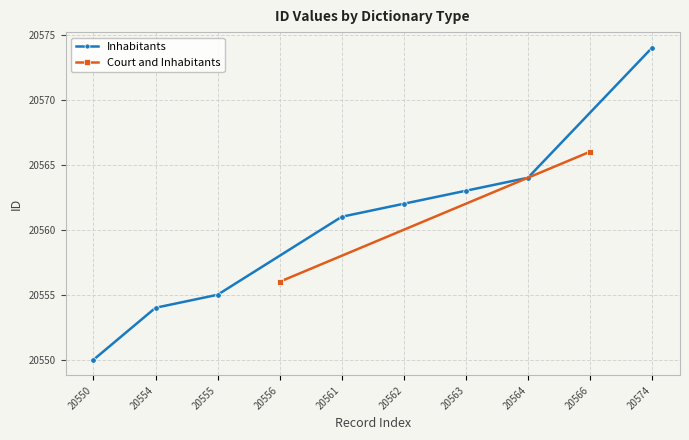

Rank the categories by Inhabitants value from lowest to highest.

20550, 20554, 20555, 20561, 20562, 20563, 20564, 20574